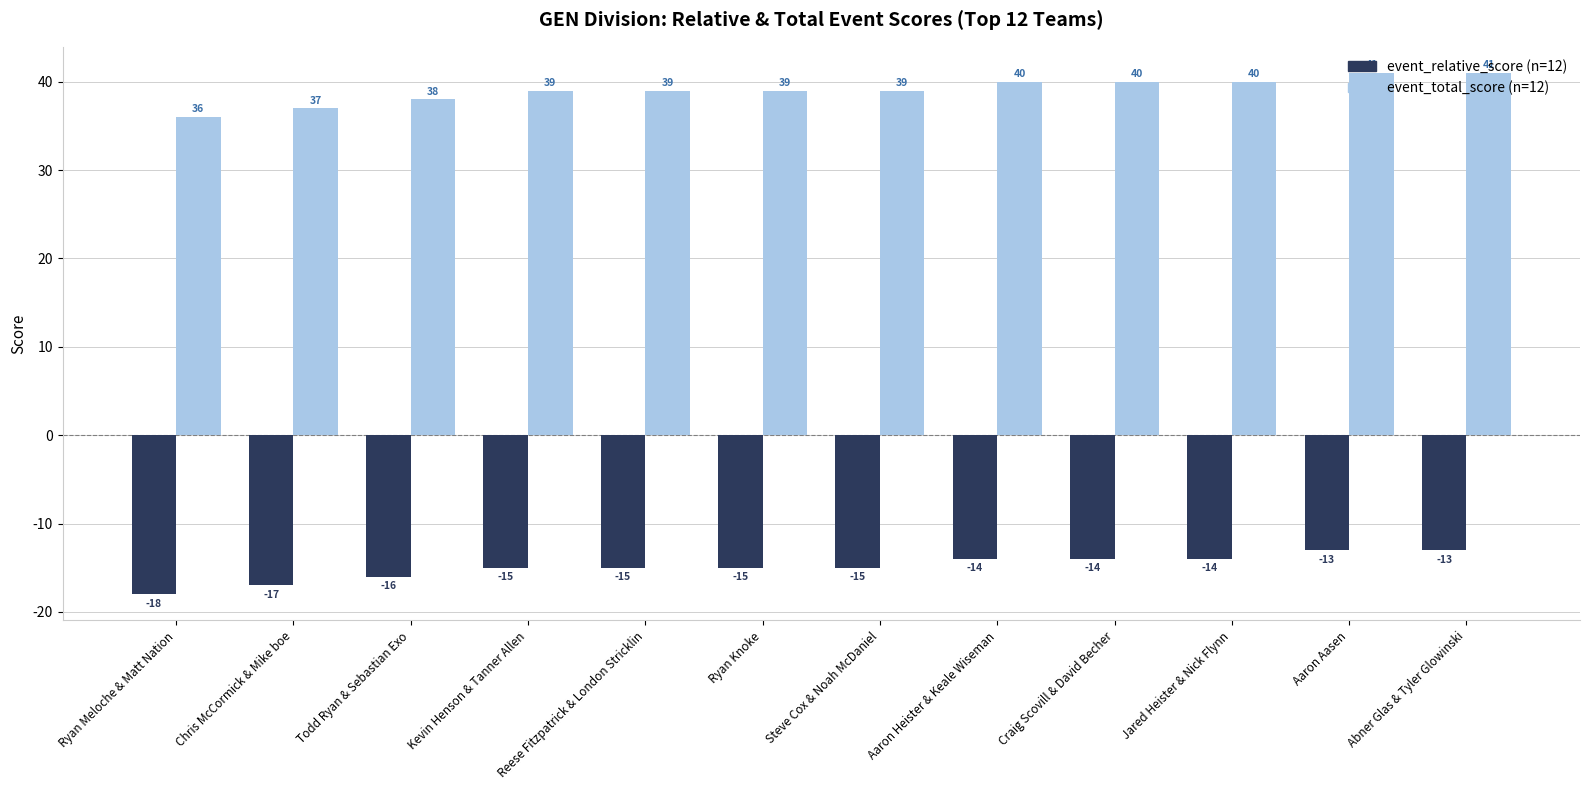

Are the bars grouped side by side (vs. stacked)?

Yes